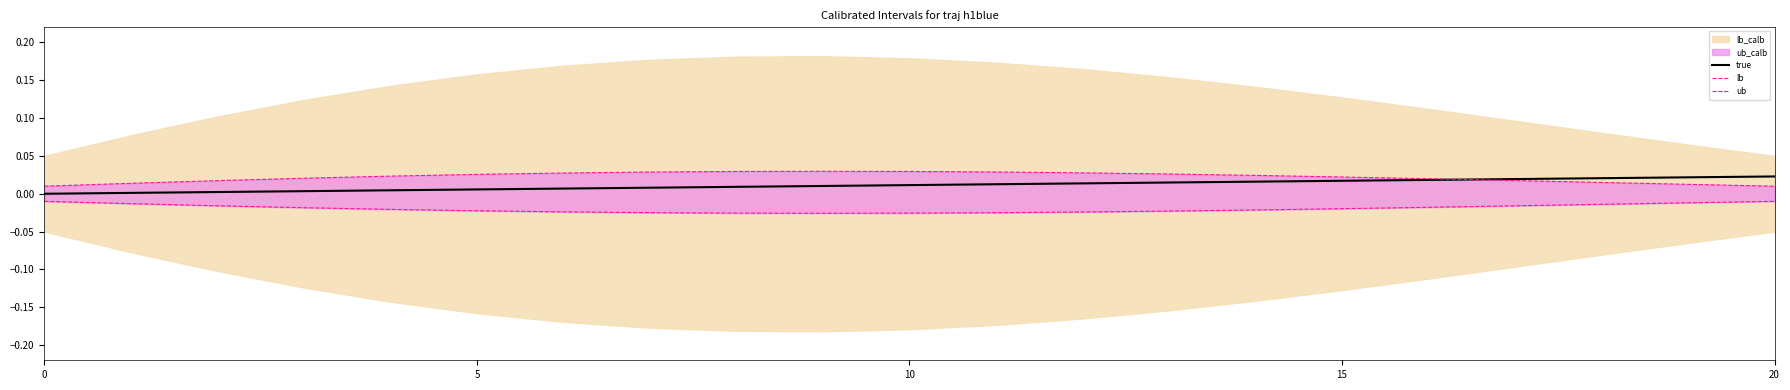

At which category does ub reach its first local peak?

9